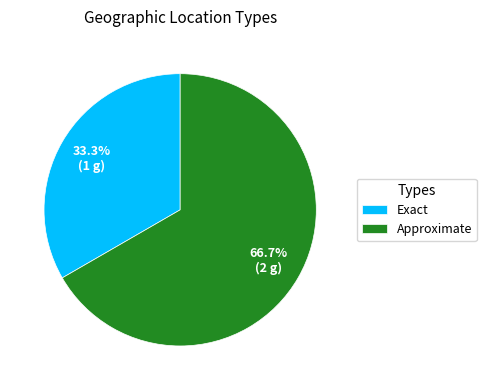

Does Approximate represent more than half of the total?

Yes